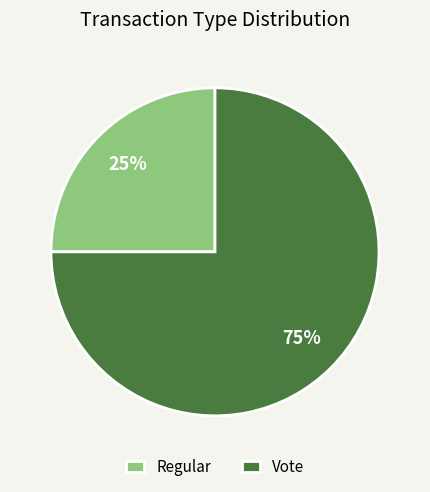

What is the ratio of the value at Regular to the value at Vote?

0.3